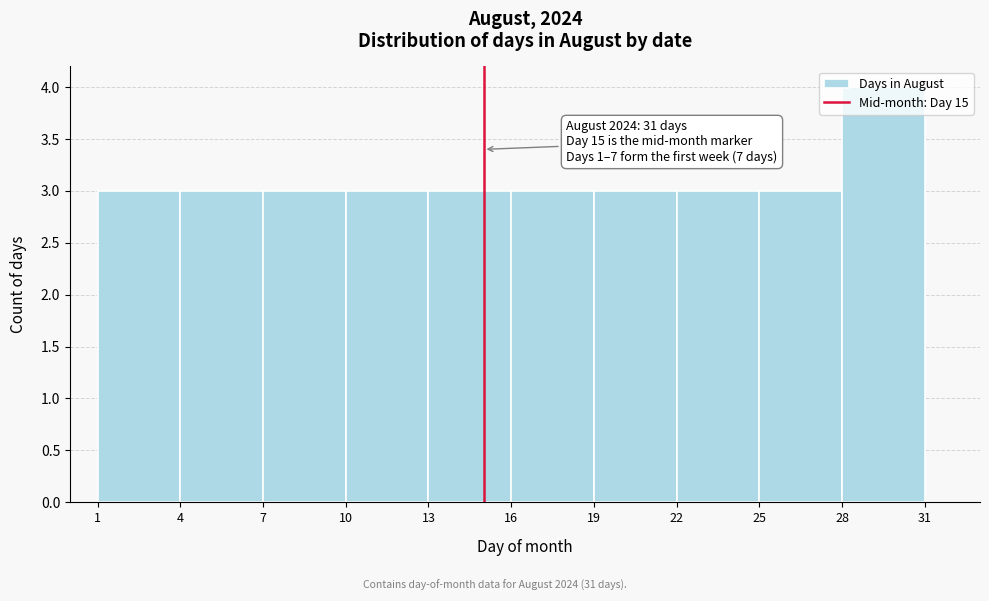

Which range on the x-axis has the tallest bar?

28 to 31